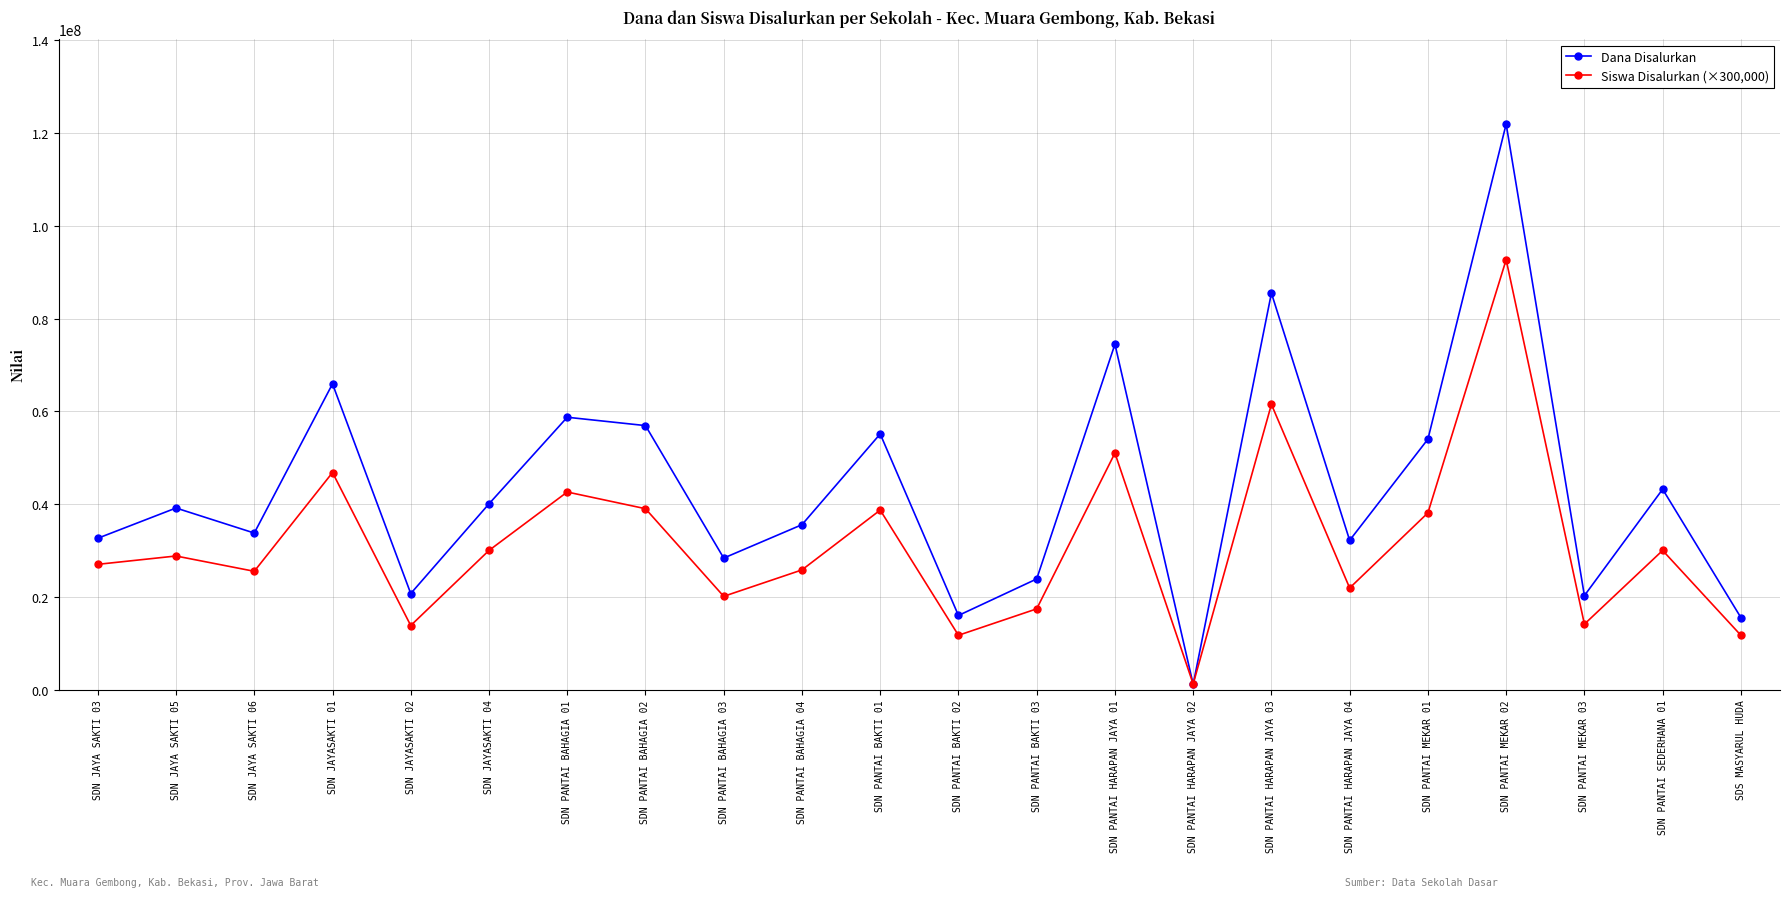

Where is Dana Disalurkan nearest to the value 61537500?

SDN PANTAI BAHAGIA 01